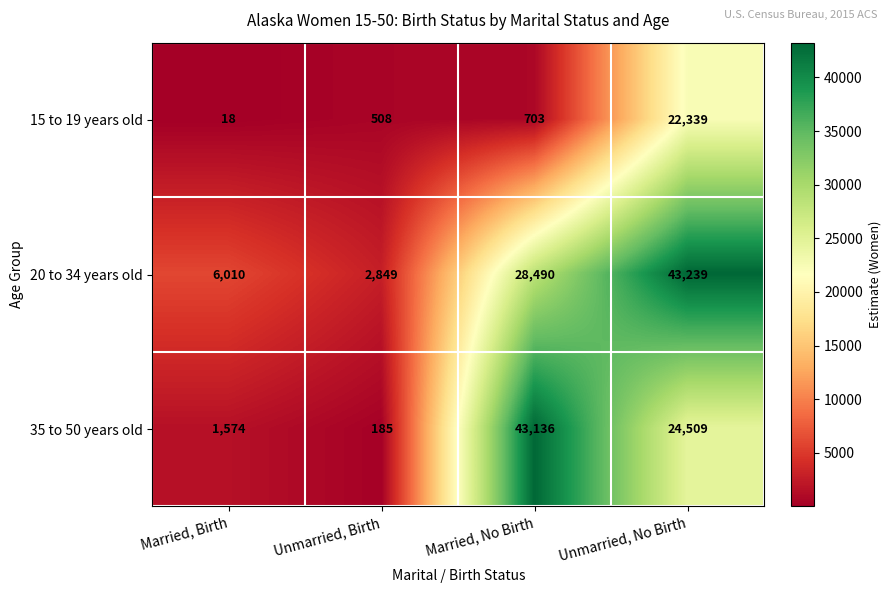

Is the value of 35 to 50 years old at Unmarried, Birth greater than the value of 15 to 19 years old at Unmarried, Birth?

No